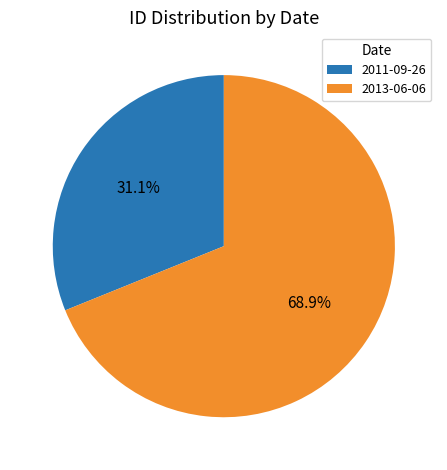

What is the total percentage of 2013-06-06 and 2011-09-26?

100.0%